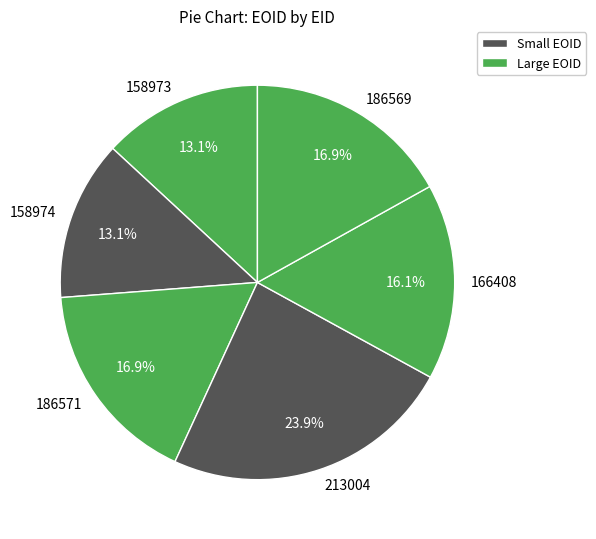

Is 158973 the majority of the pie?

No